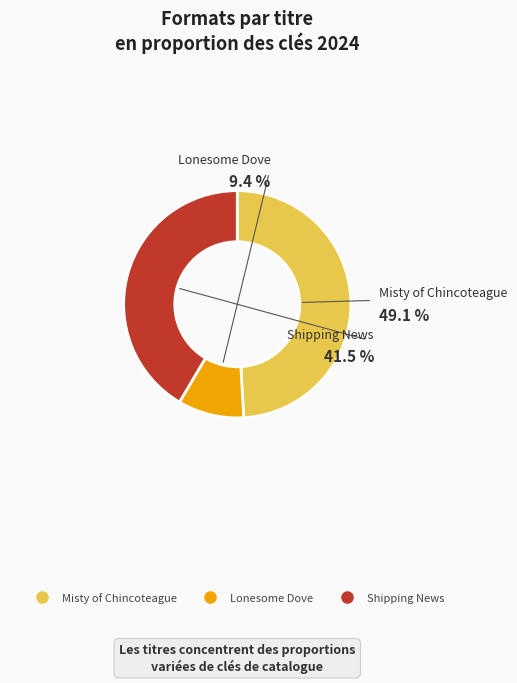

Is the sum of Misty of Chincoteague and Shipping News greater than half?

Yes